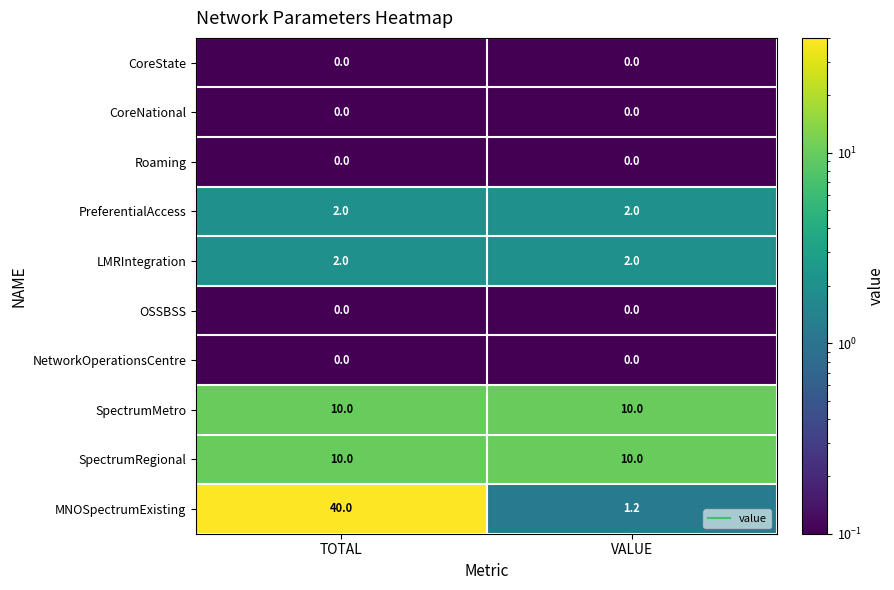

Reading left to right, transcribe all the data shown in this chart.

CoreState: TOTAL=0.0	VALUE=0.0
CoreNational: TOTAL=0.0	VALUE=0.0
Roaming: TOTAL=0.0	VALUE=0.0
PreferentialAccess: TOTAL=2.0	VALUE=2.0
LMRIntegration: TOTAL=2.0	VALUE=2.0
OSSBSS: TOTAL=0.0	VALUE=0.0
NetworkOperationsCentre: TOTAL=0.0	VALUE=0.0
SpectrumMetro: TOTAL=10.0	VALUE=10.0
SpectrumRegional: TOTAL=10.0	VALUE=10.0
MNOSpectrumExisting: TOTAL=40.0	VALUE=1.2